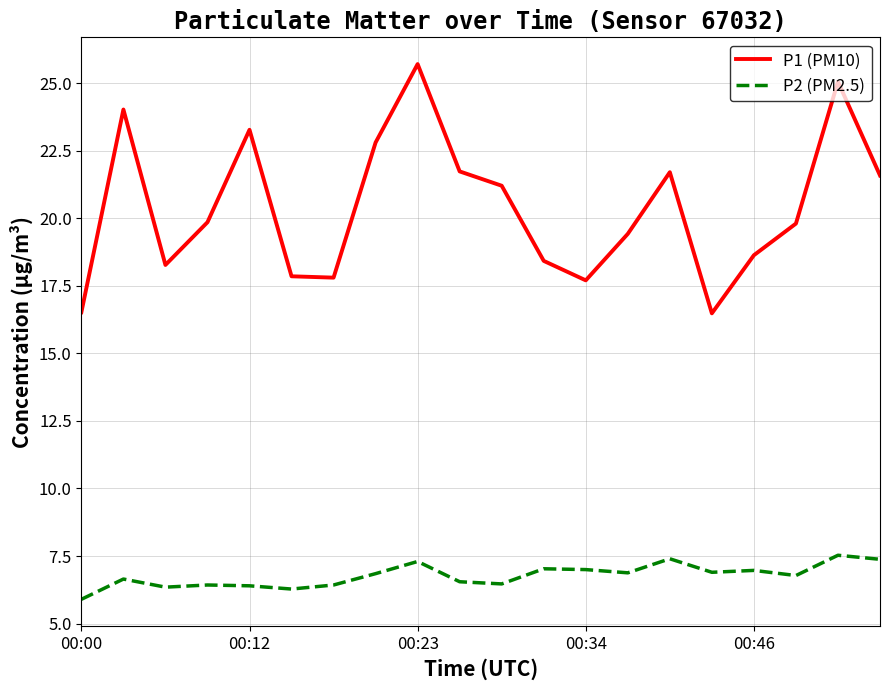

What is the difference between the second highest and second lowest values in the P1 (PM10) series?

8.5